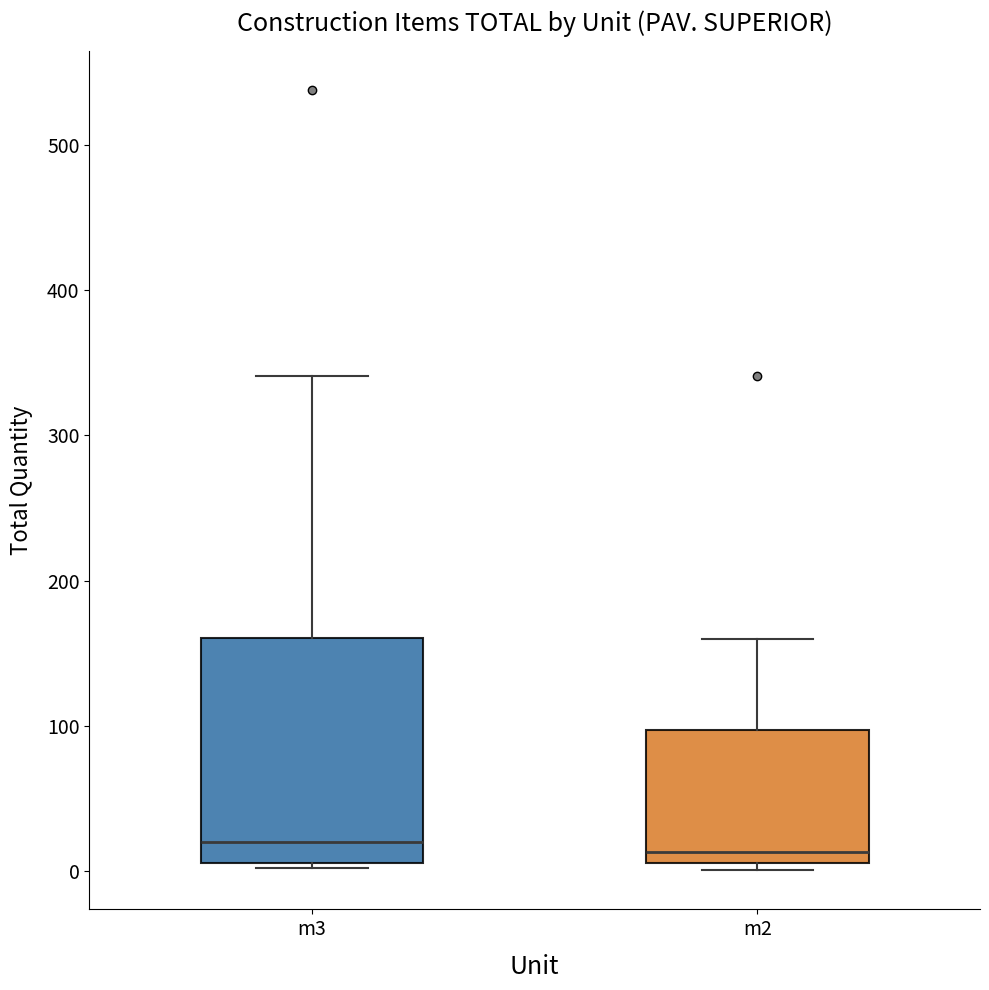

Comparing the boxes themselves (not the whiskers), which one is the tallest?

m3